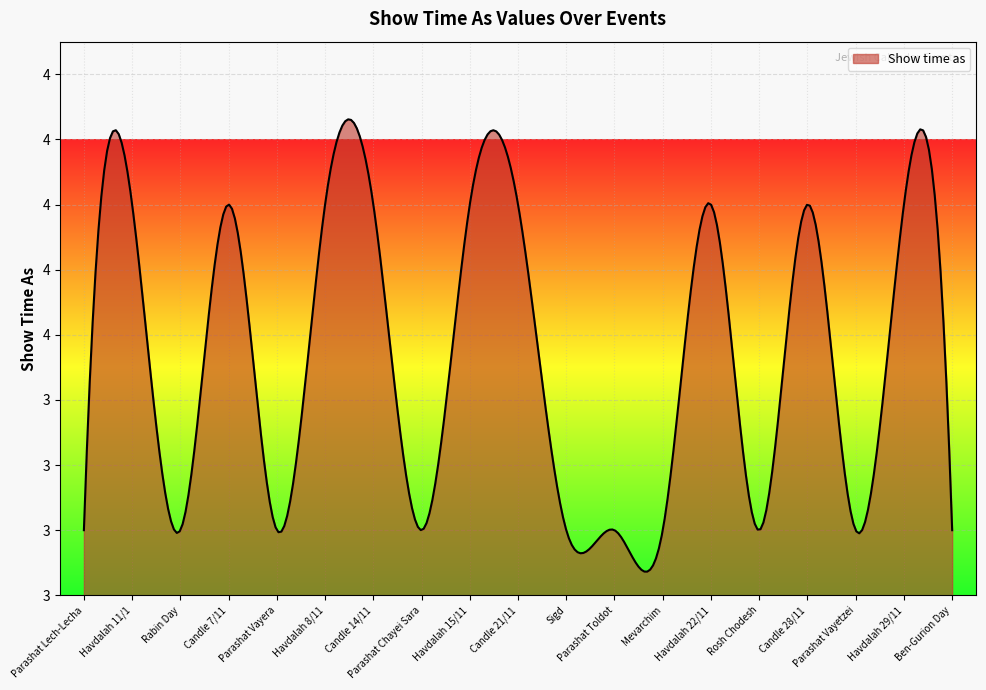

Does the chart display data point markers on the line(s)?

No